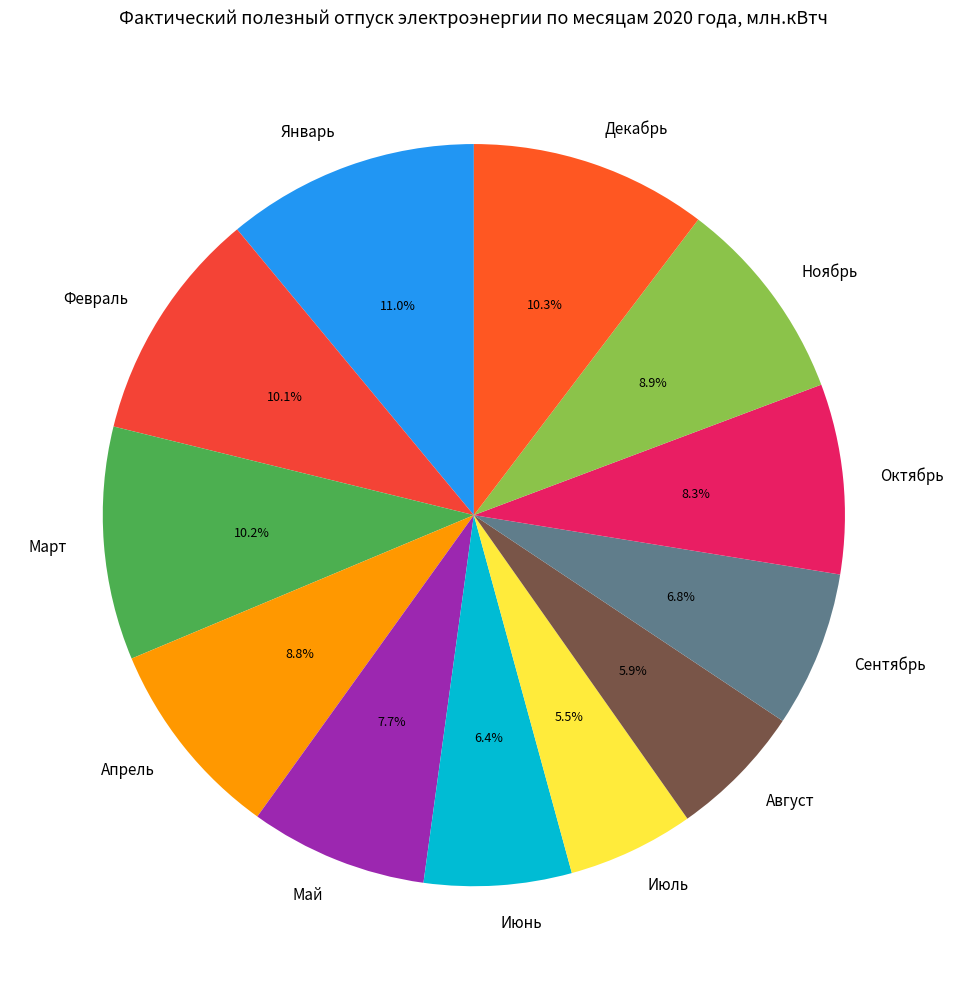

Is Февраль the majority of the pie?

No